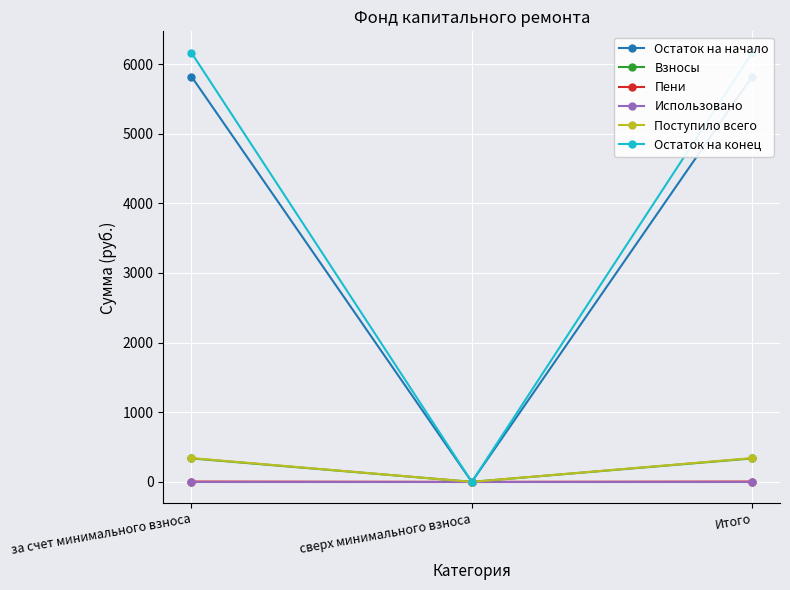

The value of Взносы at за счет минимального взноса is 337.0. True or false?

True